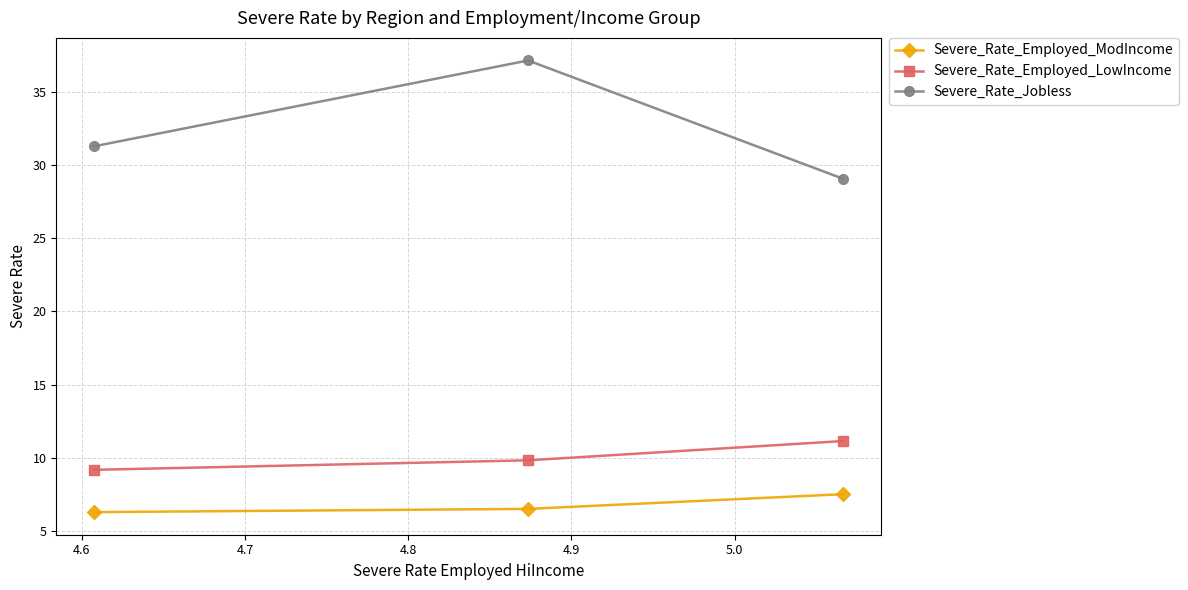

Which series has the largest total across all categories?

Severe_Rate_Jobless